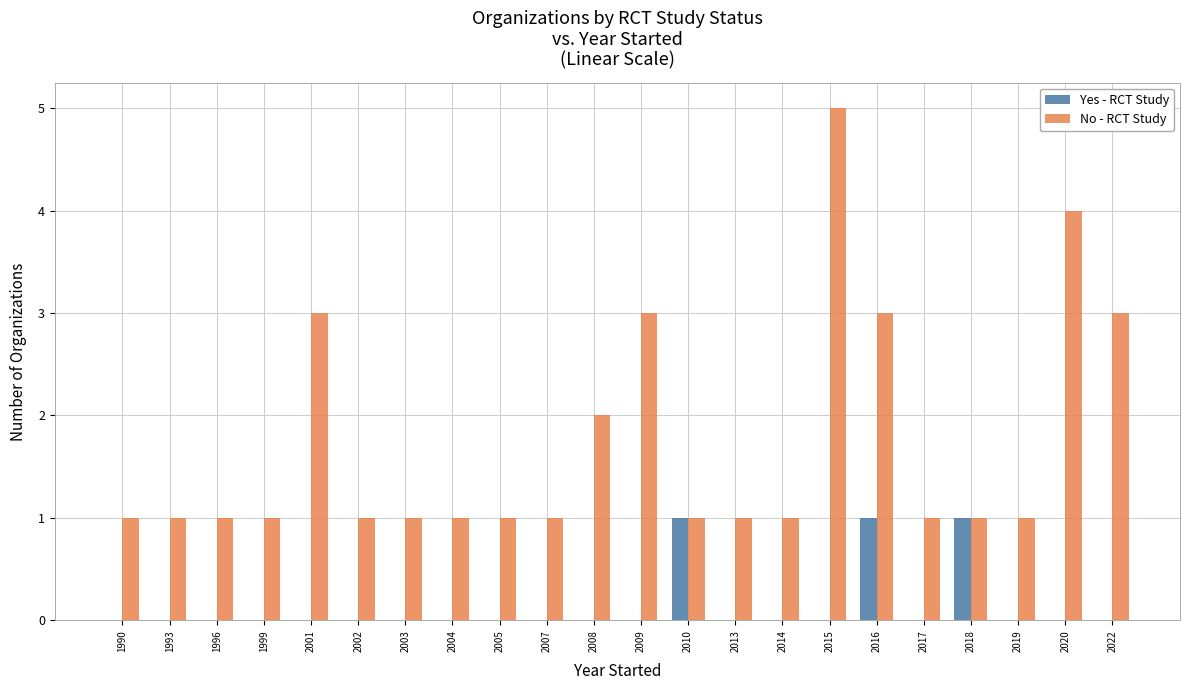

Count the Yes - RCT Study values in the range 0 to 1.

22